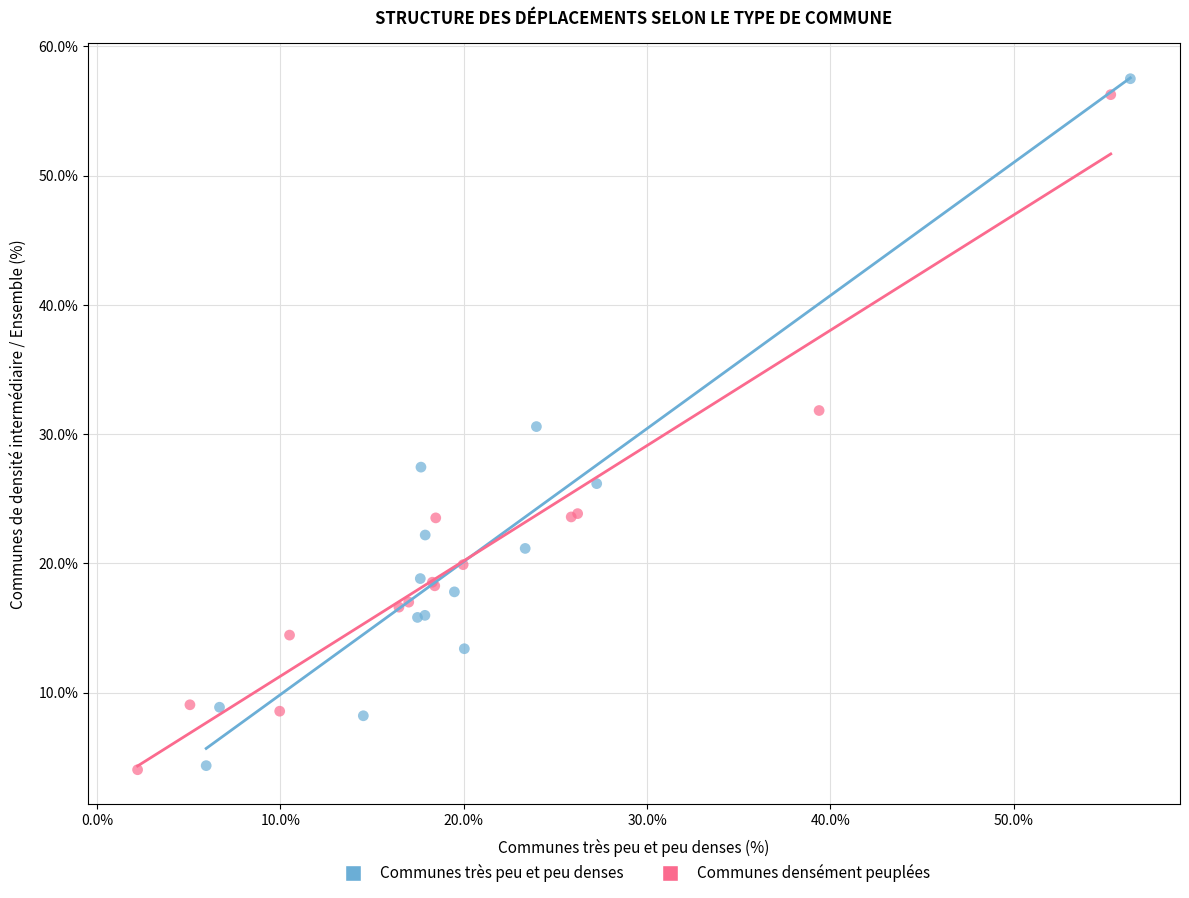

Which series has the largest Y range (max minus min)?

Communes très peu et peu denses